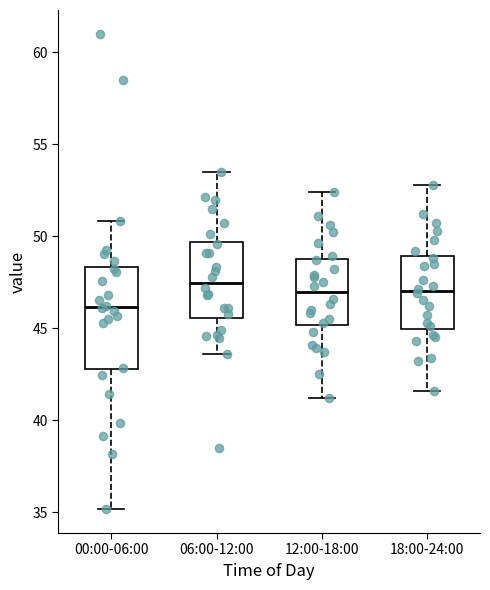

Reading left to right, read every box against the y-axis: the position of its median line, the range the box covers, and the ends of its whiskers. The values are not printed on the chart, so give them approximately, as read against the axis.

00:00-06:00: median 46.0, box 43.0 to 48.5, whiskers 35.0 to 51.0
06:00-12:00: median 47.5, box 45.5 to 49.5, whiskers 43.5 to 53.5
12:00-18:00: median 47.0, box 45.0 to 49.0, whiskers 41.0 to 52.5
18:00-24:00: median 47.0, box 45.0 to 49.0, whiskers 41.5 to 53.0